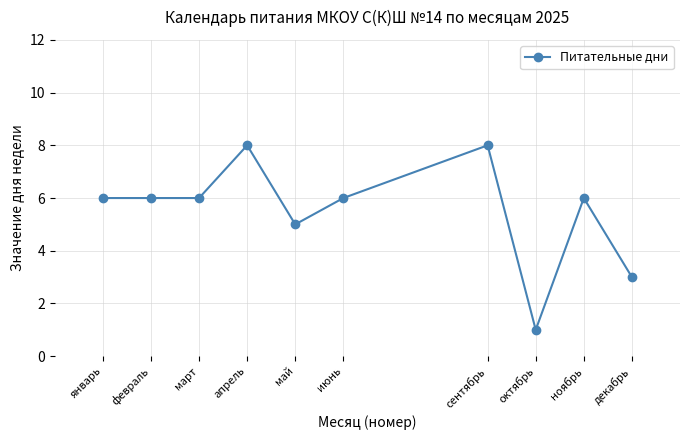

True or false: the data shows 6 at ноябрь.

True